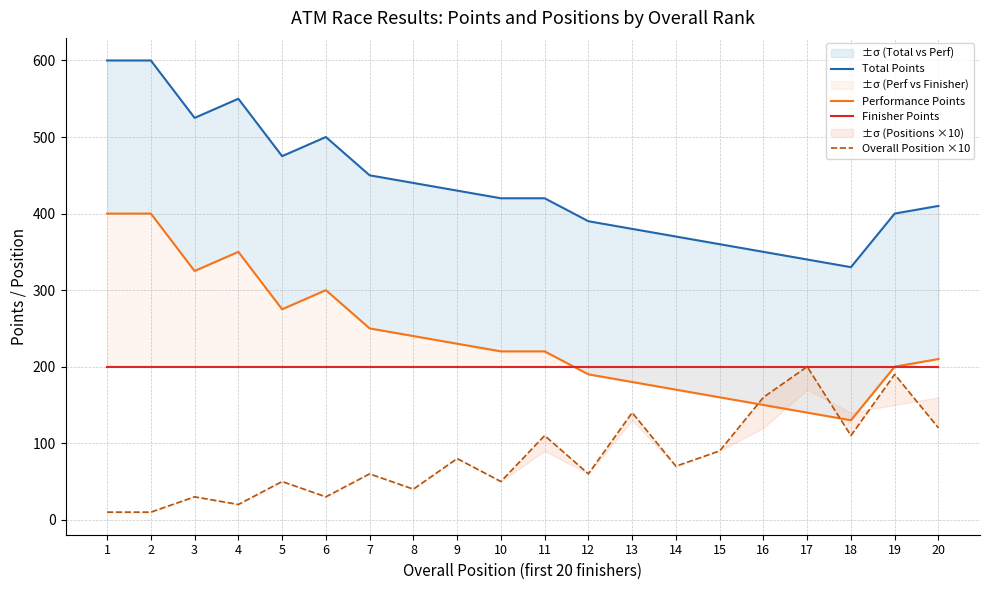

True or false: Overall Position ×10 has more than 0 interior local peaks.

True